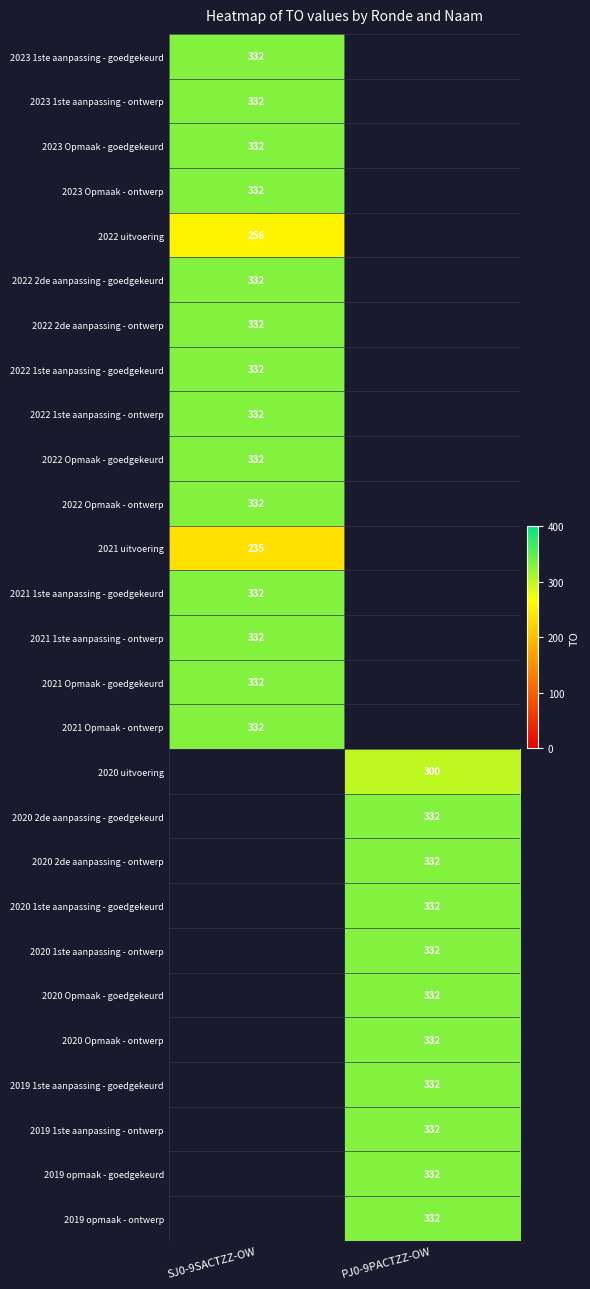

The value of 2022 1ste aanpassing - goedgekeurd at SJ0-9SACTZZ-OW is 332. True or false?

True